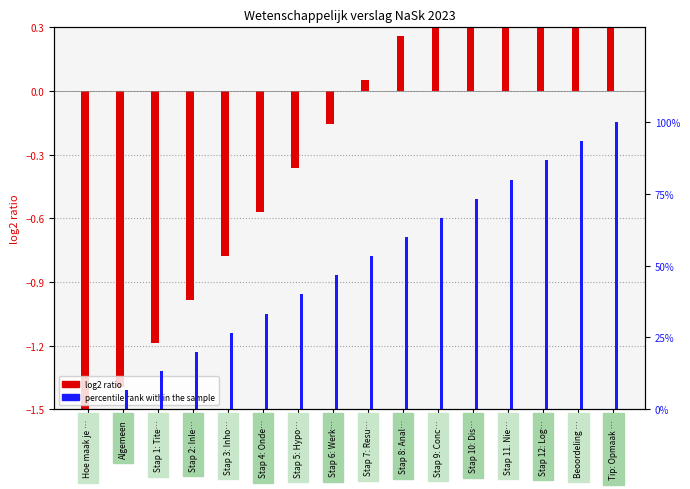

The value of percentile rank within the sample at Stap 2: Inle… is 0.2. True or false?

True